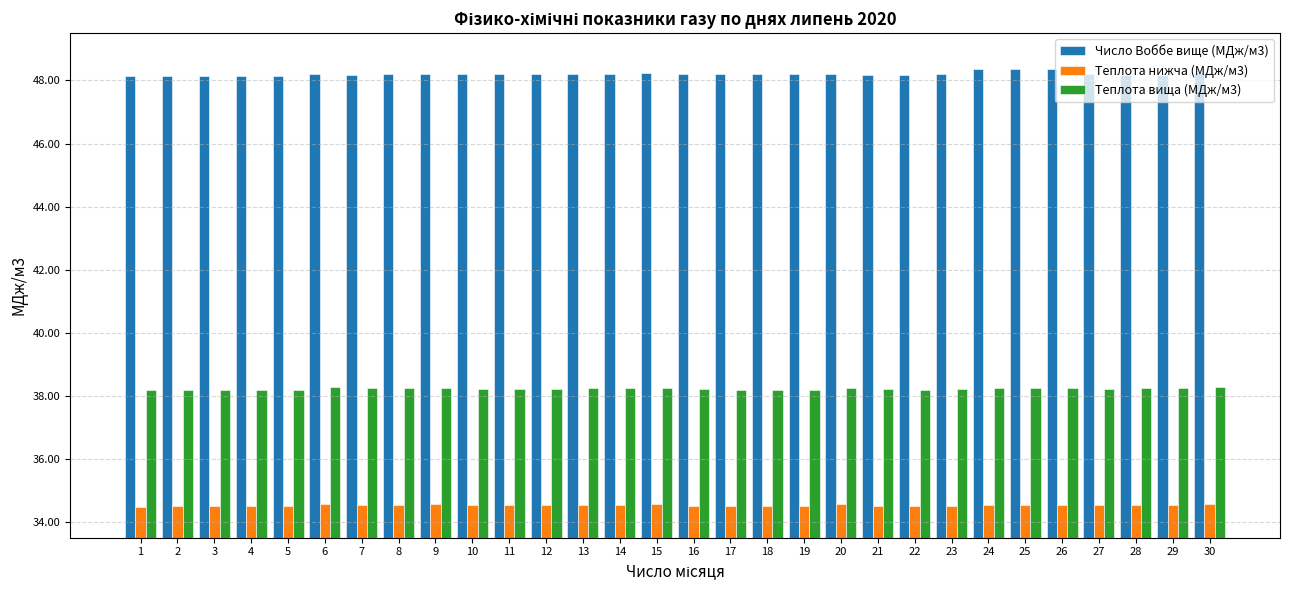

What is the difference between the highest and lowest values at 18?

13.7